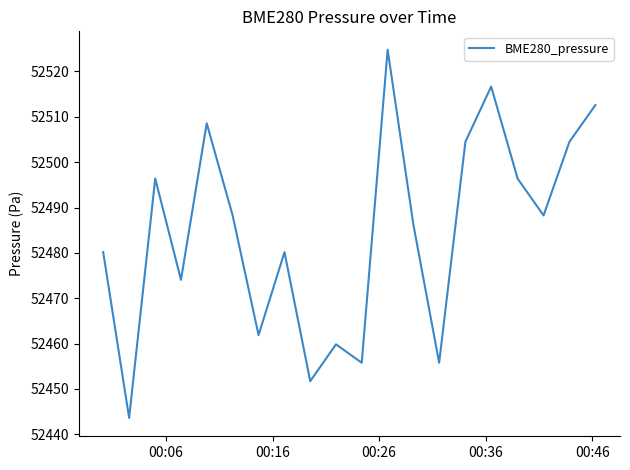

What is the greatest value displayed?

52524.8